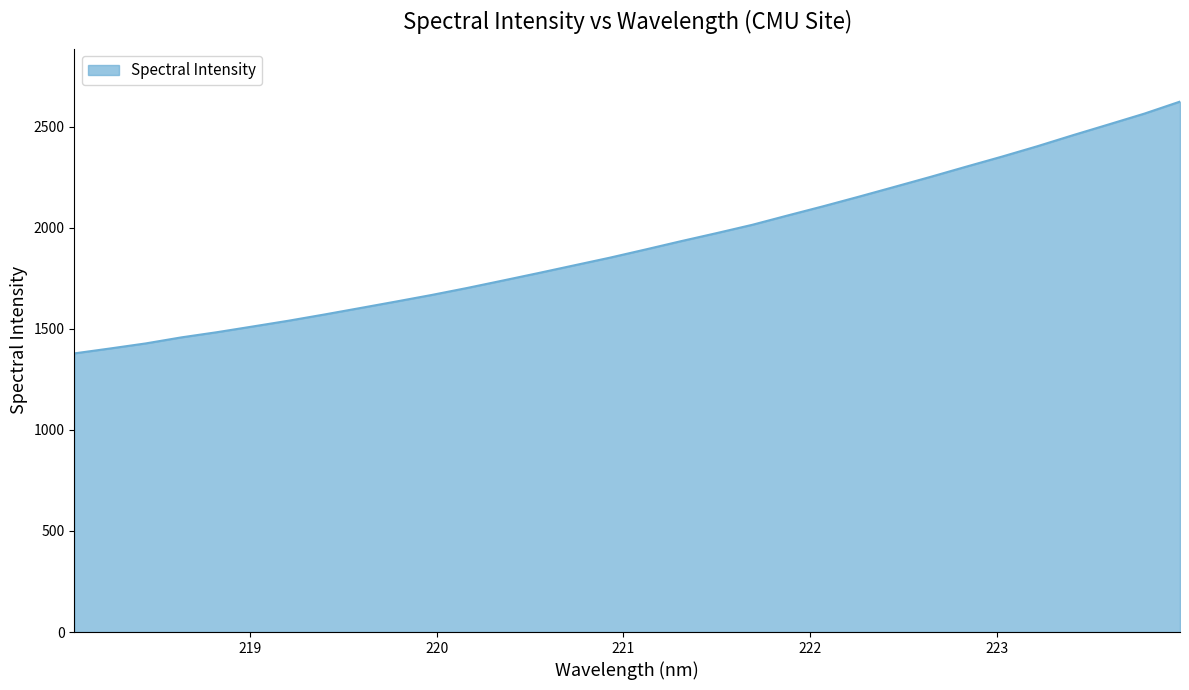

What is the minimum value shown in the chart?

1378.5